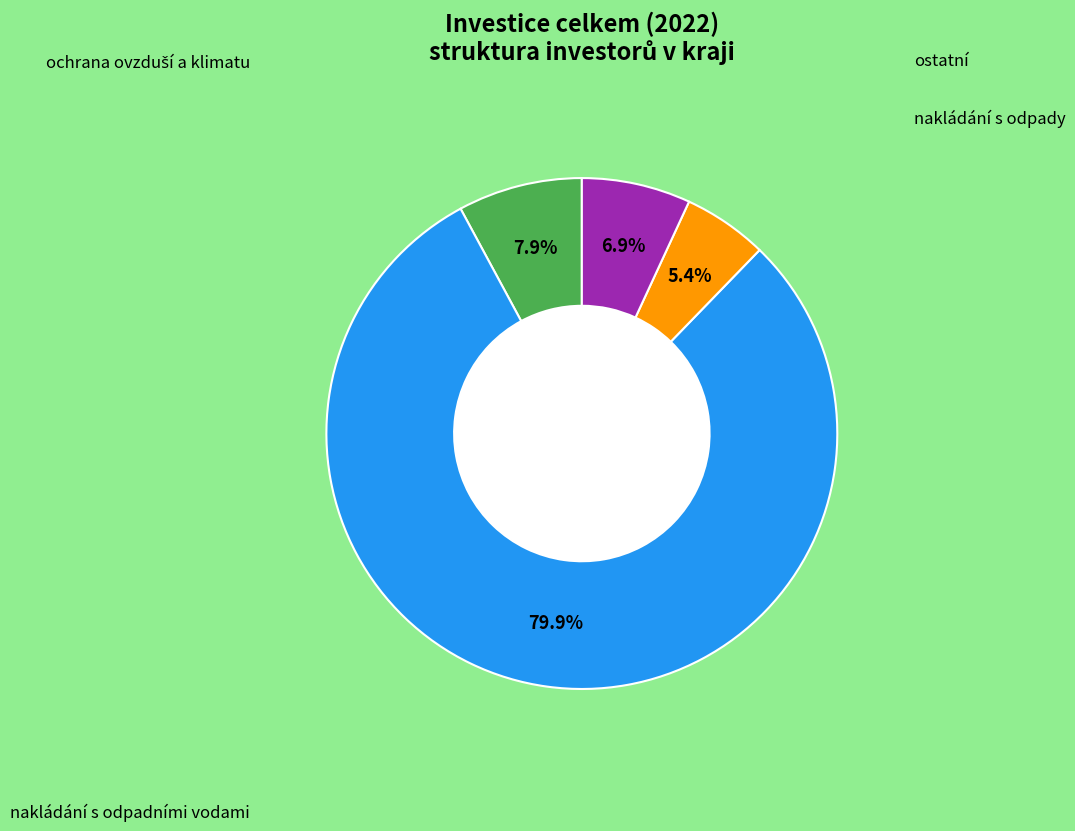

Count the number of slices in the pie.

4